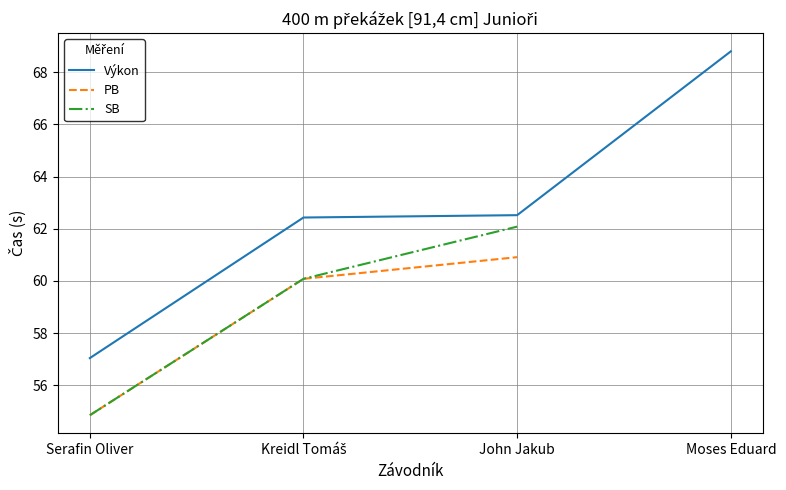

What is the spread (max minus min) of values at John Jakub?

1.6